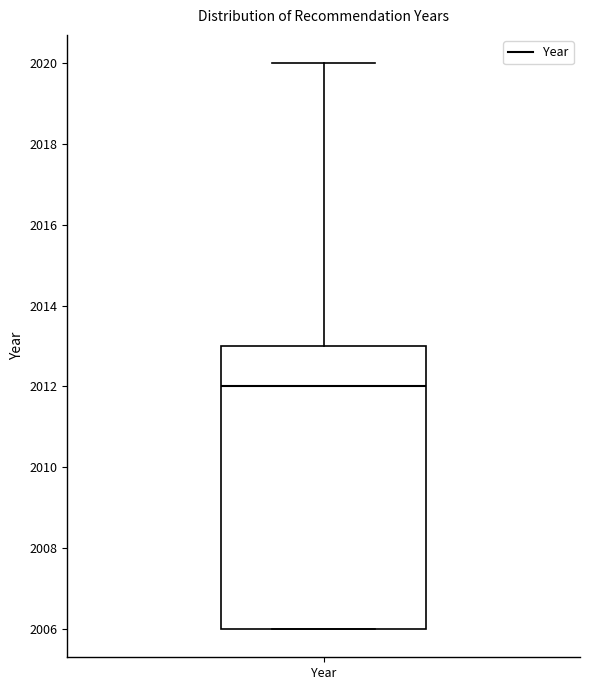

Read this box plot against the y-axis: the position of the median line, the range covered by the box, and the ends of both whiskers. The values are not printed on the chart, so give them approximately, as read against the axis.

median 2012, box 2006 to 2013, whiskers 2006 to 2020